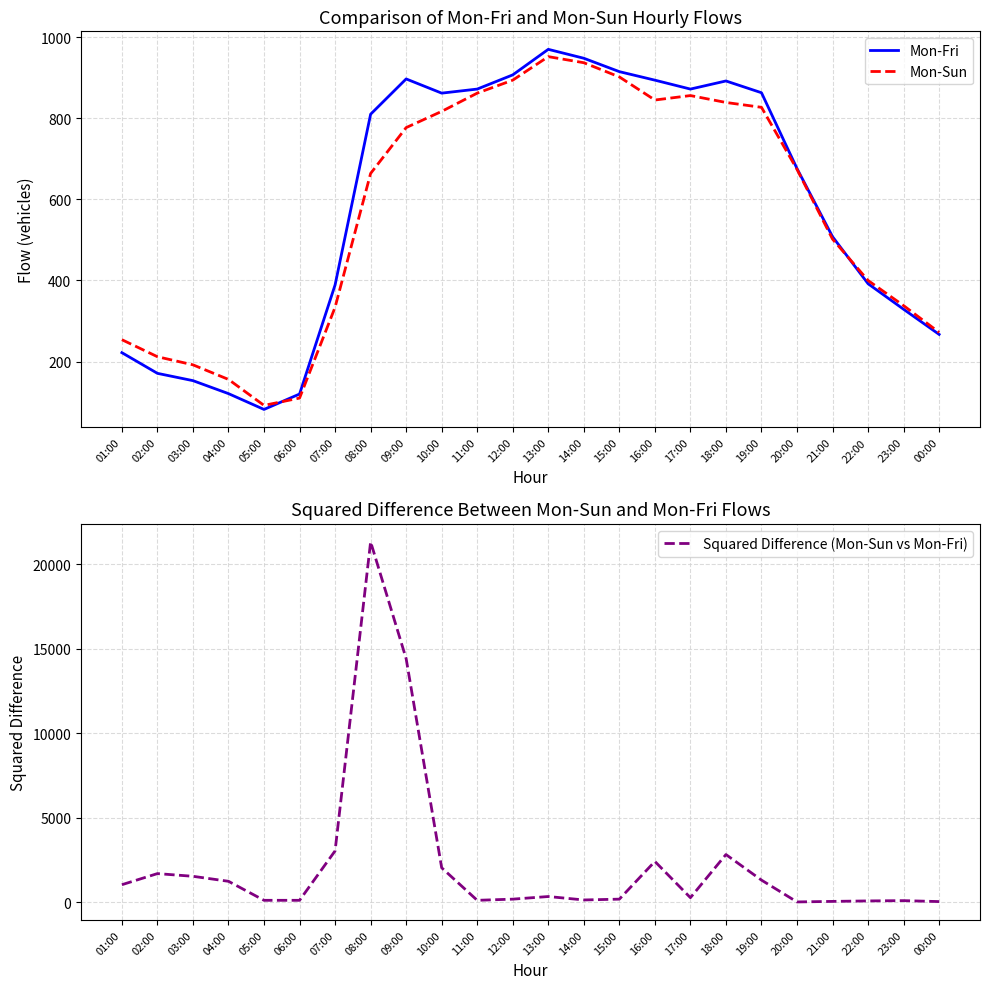

Where is Squared Difference (Mon-Sun vs Mon-Fri) nearest to the value 10660?

09:00